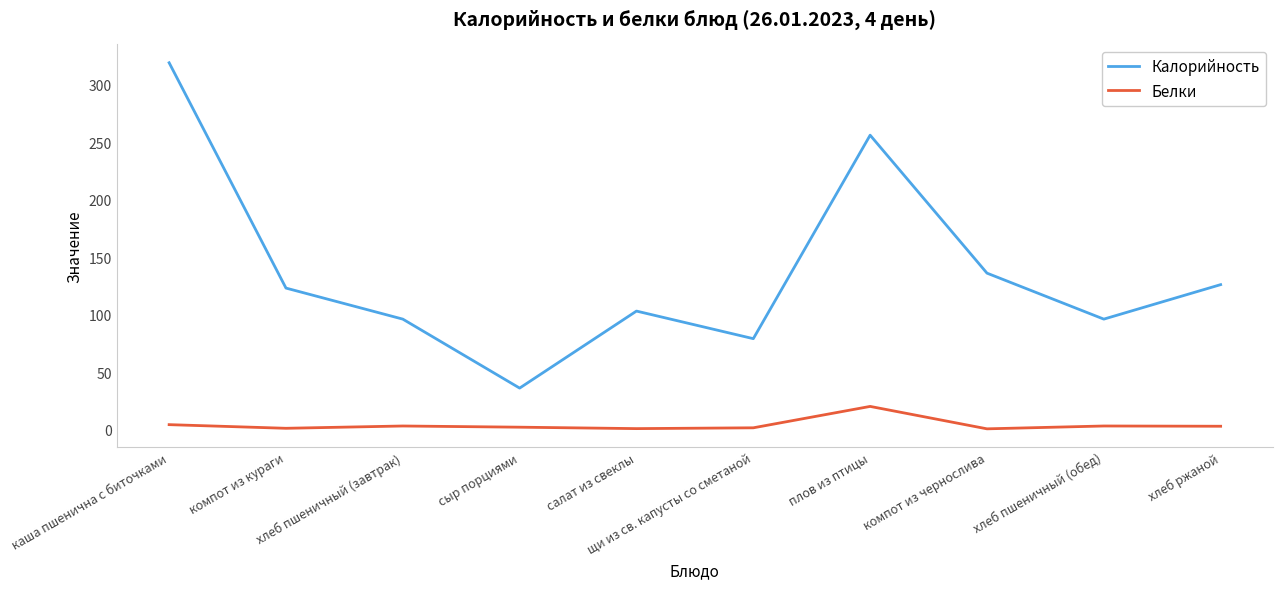

Rank the series by their maximum value, from highest to lowest.

Калорийность, Белки